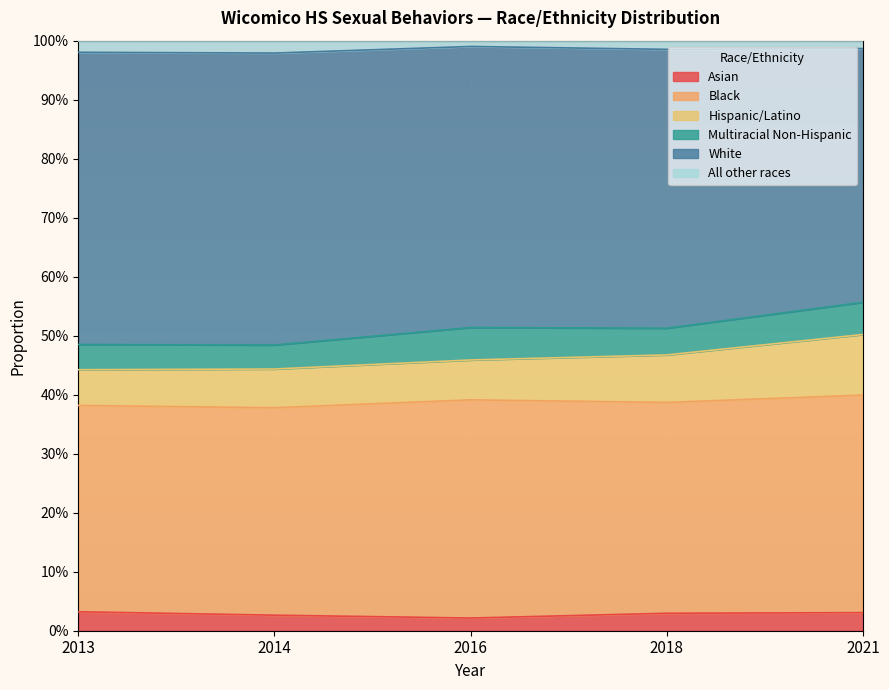

True or false: Asian and Hispanic/Latino intersect in this chart.

False